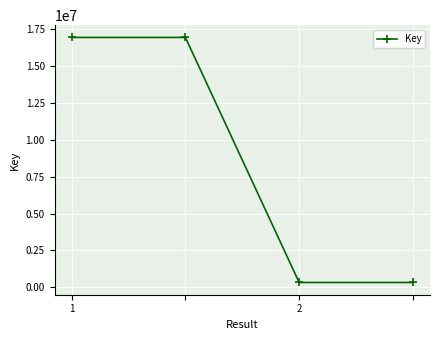

What is the sum of all values?

34575440